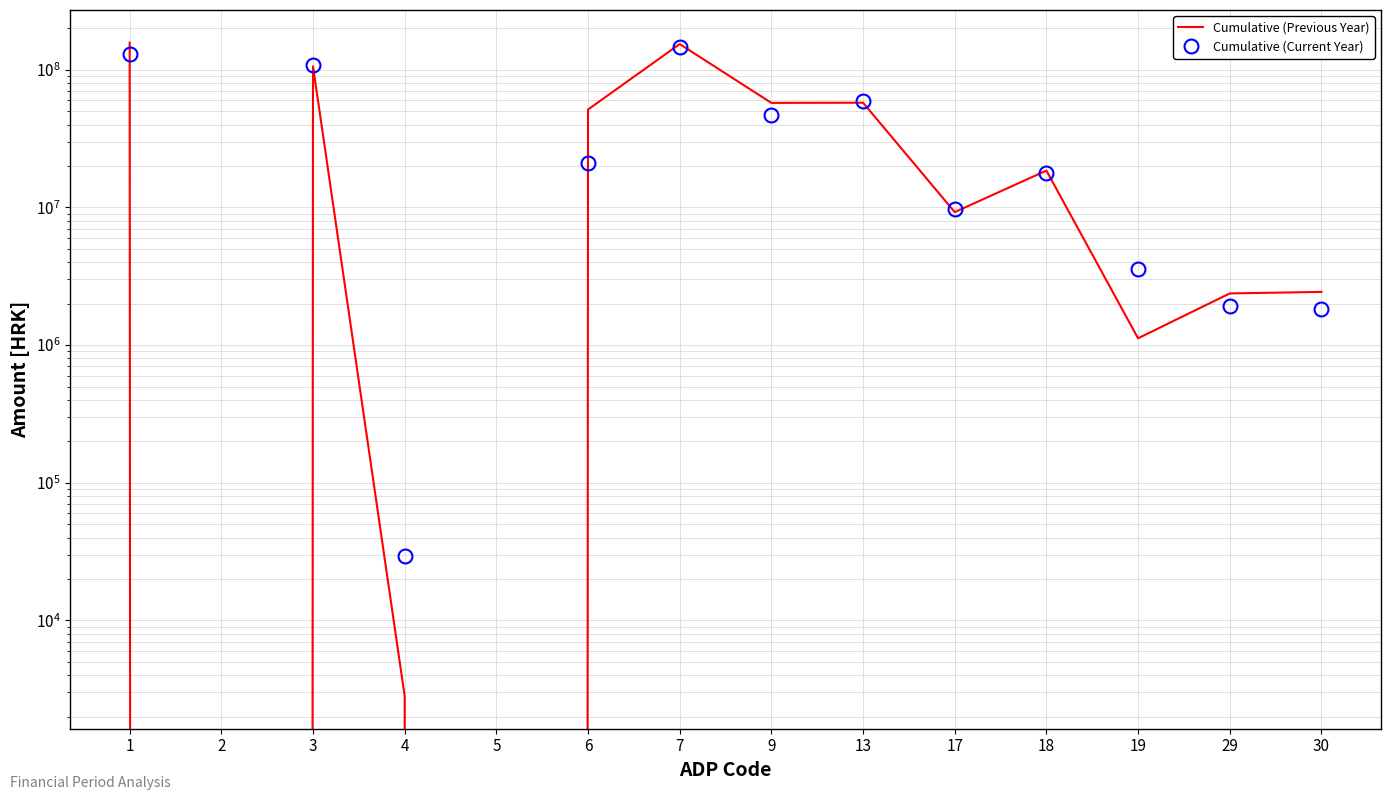

At how many categories does at least one series exceed 7195421?

8